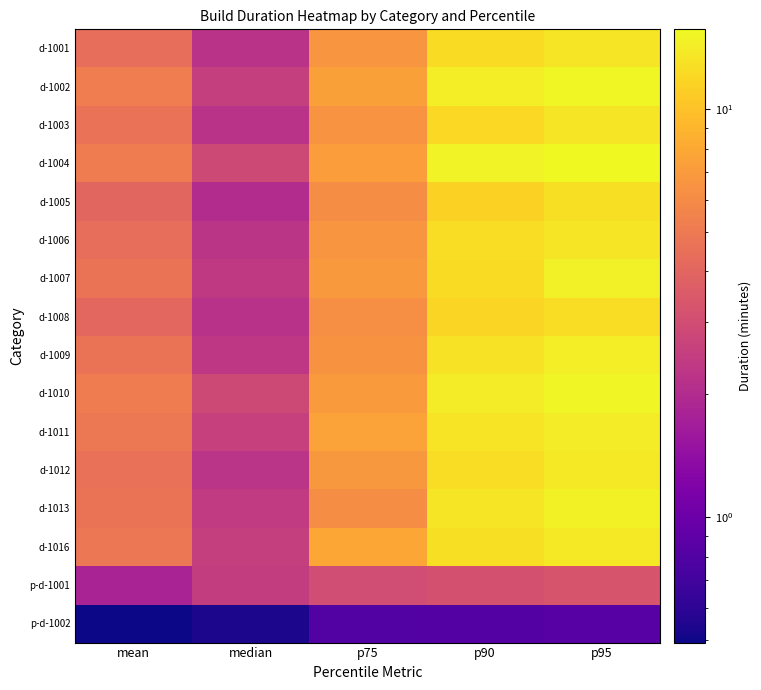

Reading left to right, list all the values displayed in this chart.

d-1001: mean=4.4	median=2.2	p75=6.6	p90=12.4	p95=13.3
d-1002: mean=5.2	median=2.5	p75=7.4	p90=14.3	p95=15.3
d-1003: mean=4.6	median=2.2	p75=6.6	p90=12.1	p95=13.3
d-1004: mean=5.2	median=2.9	p75=7.2	p90=14.9	p95=15.7
d-1005: mean=4.0	median=2.0	p75=6.2	p90=11.5	p95=12.8
d-1006: mean=4.5	median=2.3	p75=6.7	p90=12.5	p95=13.4
d-1007: mean=4.7	median=2.4	p75=6.9	p90=12.5	p95=14.6
d-1008: mean=4.1	median=2.2	p75=6.2	p90=11.8	p95=12.6
d-1009: mean=4.7	median=2.3	p75=6.5	p90=13.1	p95=14.4
d-1010: mean=5.2	median=2.9	p75=7.0	p90=14.2	p95=15.2
d-1011: mean=4.9	median=2.6	p75=7.5	p90=13.3	p95=14.2
d-1012: mean=4.5	median=2.2	p75=6.8	p90=12.5	p95=13.8
d-1013: mean=4.7	median=2.4	p75=6.1	p90=13.4	p95=14.8
d-1016: mean=4.9	median=2.5	p75=7.8	p90=13.0	p95=13.8
p-d-1001: mean=1.8	median=2.5	p75=3.0	p90=3.2	p95=3.3
p-d-1002: mean=0.5	median=0.5	p75=0.8	p90=0.8	p95=0.8